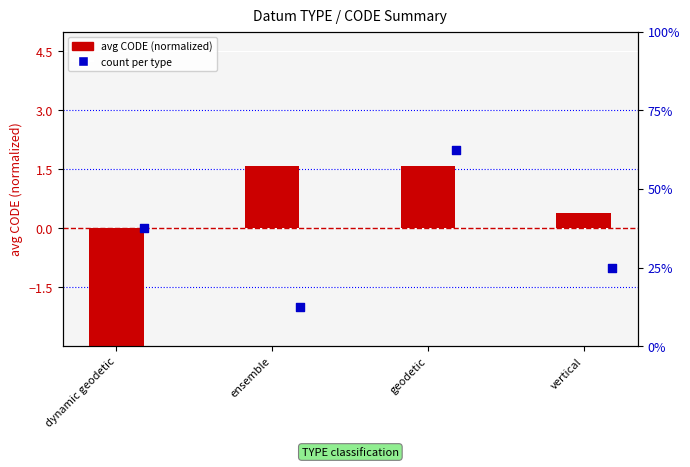

At which category is the sum across all series the highest?

geodetic